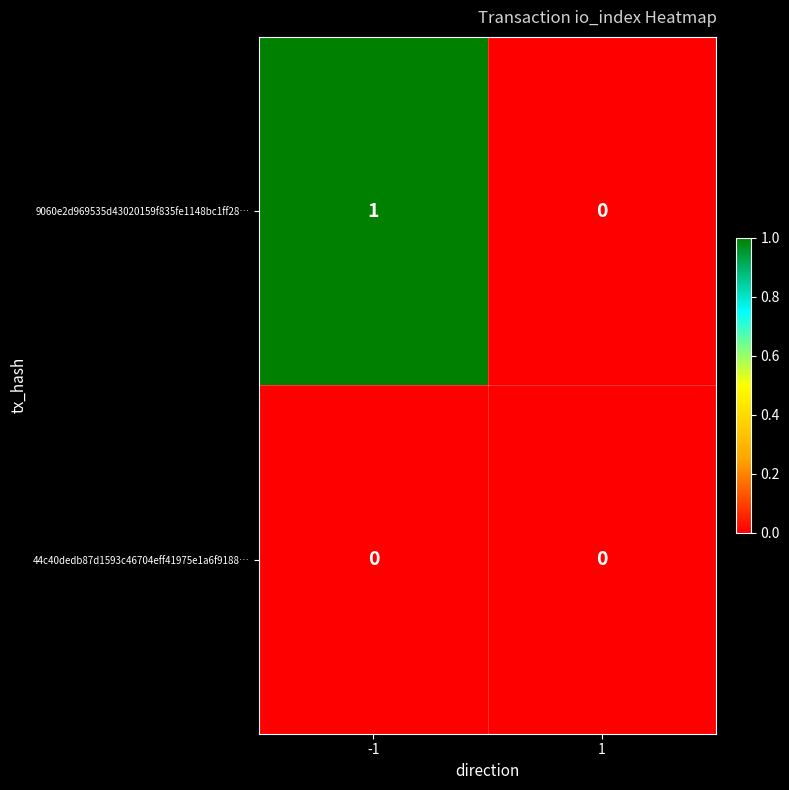

Rank the series by their average value, from highest to lowest.

9060e2d969535d43020159f835fe1148bc1ff28…, 44c40dedb87d1593c46704eff41975e1a6f9188…